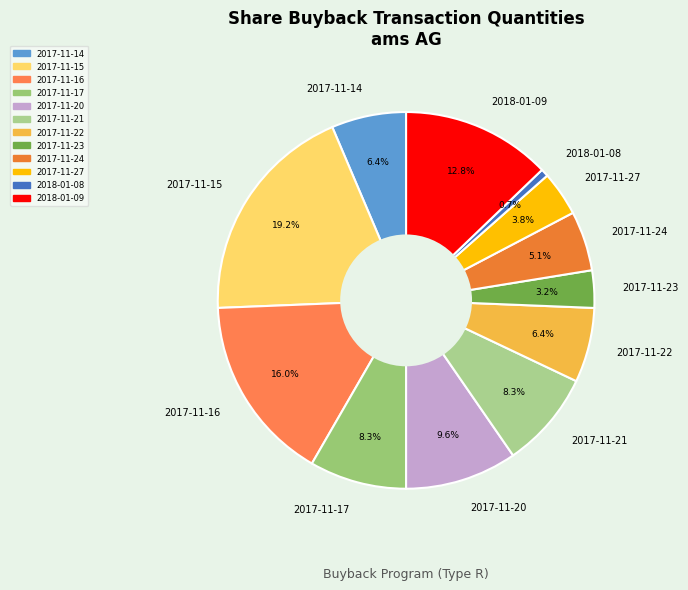

The 2018-01-09 slice represents 24% of the pie. True or false?

False